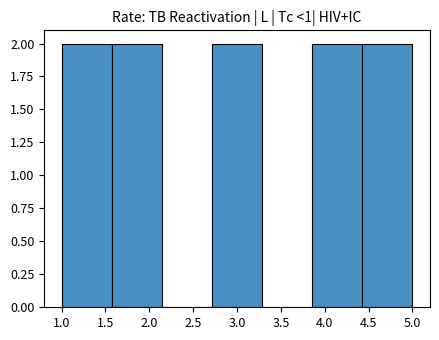

Reading left to right, list every bar in this chart as the range it spans on the x-axis followed by its height. Neither the bar edges nor the heights are printed on the chart, so give them approximately, as read against the axes.

1.00 to 1.55: 2
1.55 to 2.15: 2
2.15 to 2.70: 0
2.70 to 3.30: 2
3.30 to 3.85: 0
3.85 to 4.45: 2
4.45 to 5.00: 2